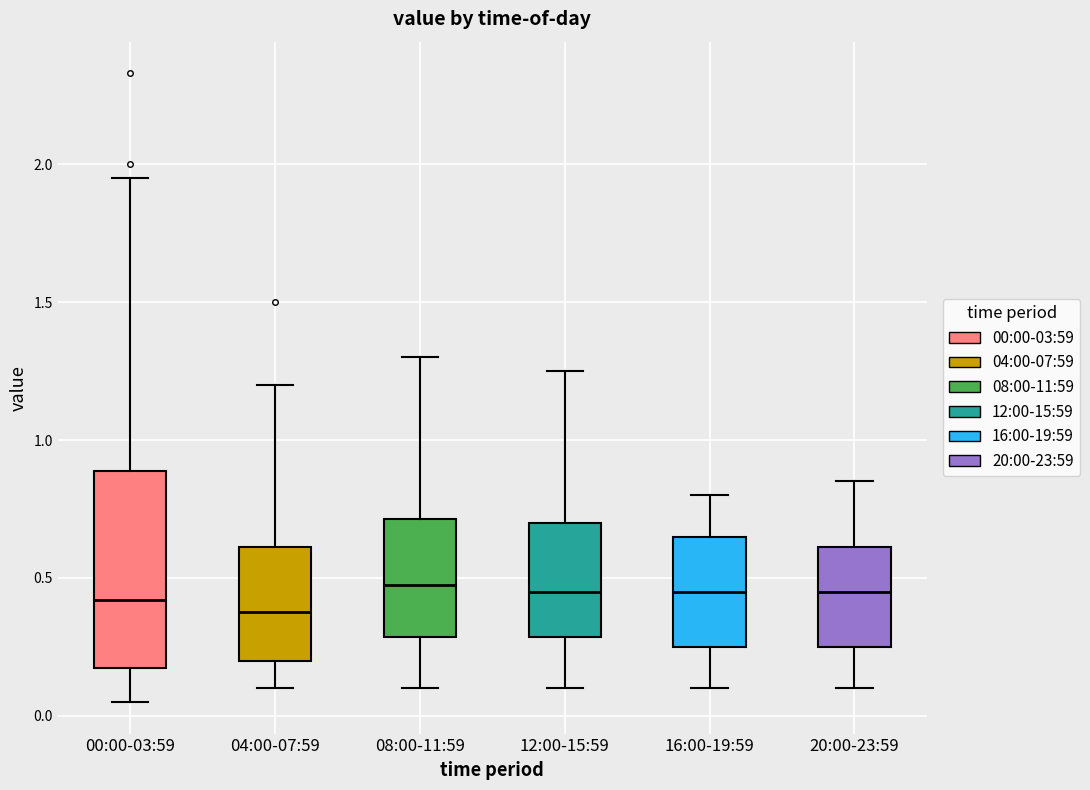

Reading left to right, transcribe this box plot: for each box, give where its median line is, the range the box spans, and where its two whiskers end, as read against the y-axis. The values are not printed on the chart, so give them approximately, as read against the axis.

00:00-03:59: median 0.40, box 0.20 to 0.90, whiskers 0.05 to 1.95
04:00-07:59: median 0.40, box 0.20 to 0.60, whiskers 0.10 to 1.20
08:00-11:59: median 0.50, box 0.30 to 0.70, whiskers 0.10 to 1.30
12:00-15:59: median 0.45, box 0.30 to 0.70, whiskers 0.10 to 1.25
16:00-19:59: median 0.45, box 0.25 to 0.65, whiskers 0.10 to 0.80
20:00-23:59: median 0.45, box 0.25 to 0.60, whiskers 0.10 to 0.85